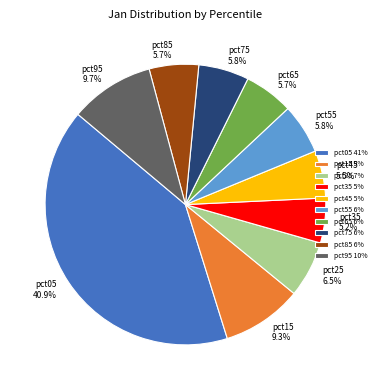

True or false: pct55 accounts for 6% of the total.

True